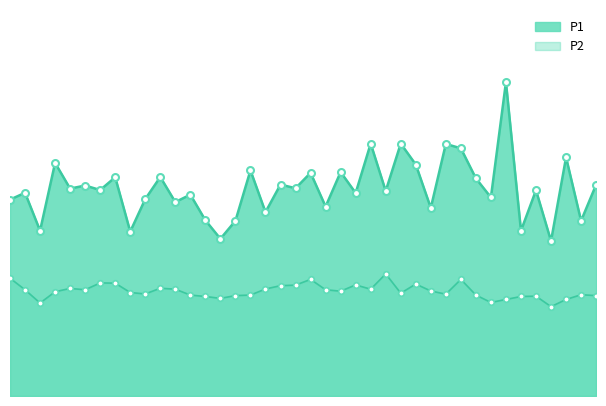

True or false: P2 has a value of 9.1 at 00:37.

True